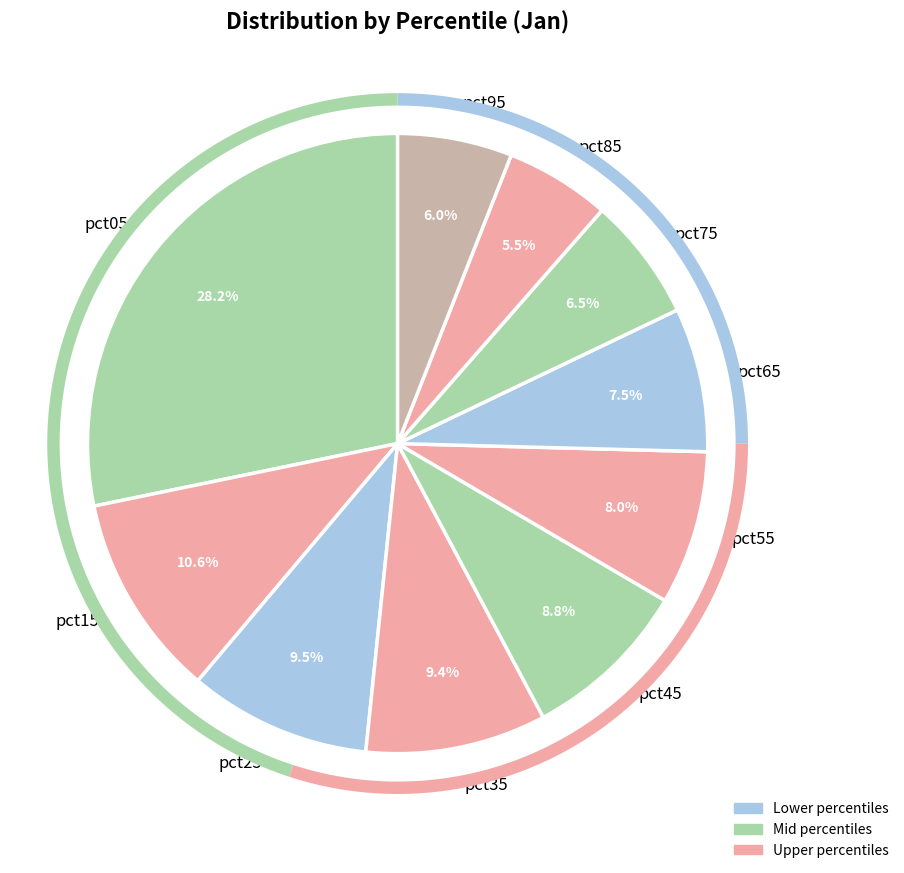

True or false: pct25 accounts for 10% of the total.

True